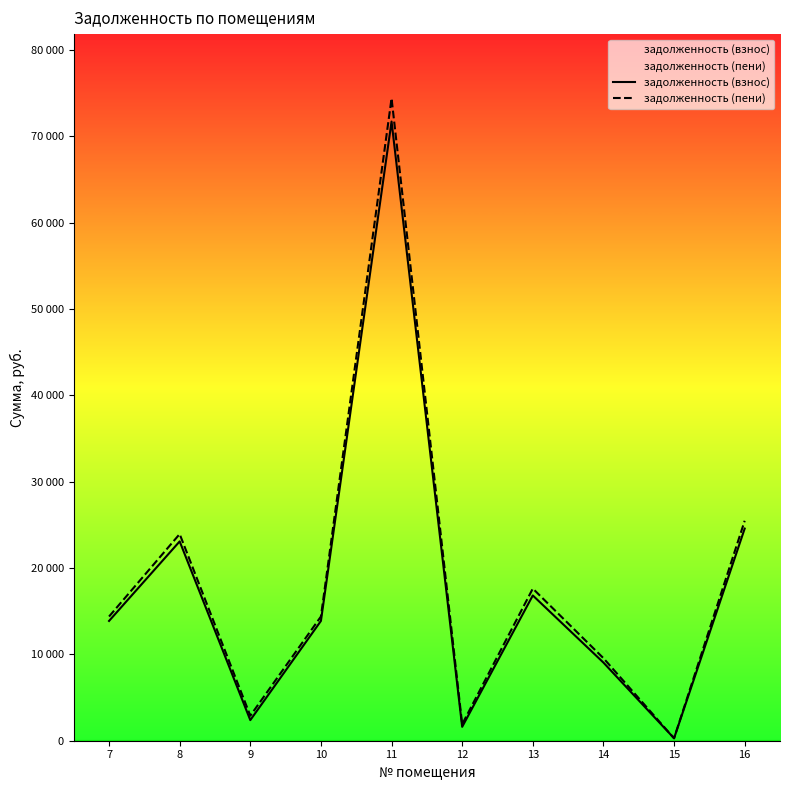

Where does the задолженность (пени) series first go above 14380?

7